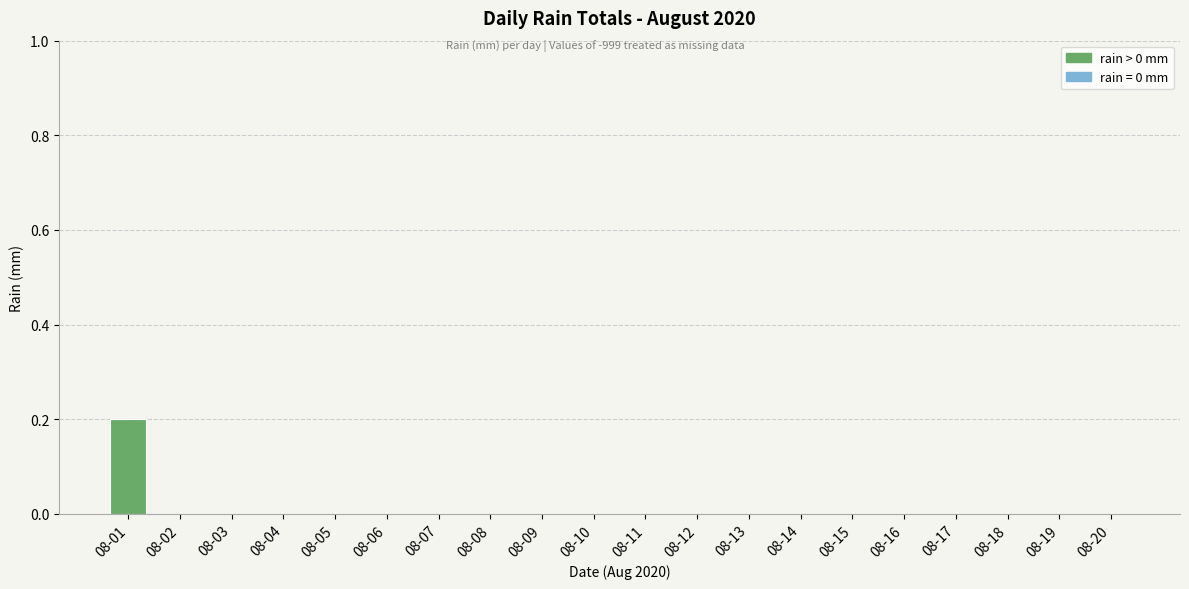

Is it true that the value at 08-14 is 0.0?

True